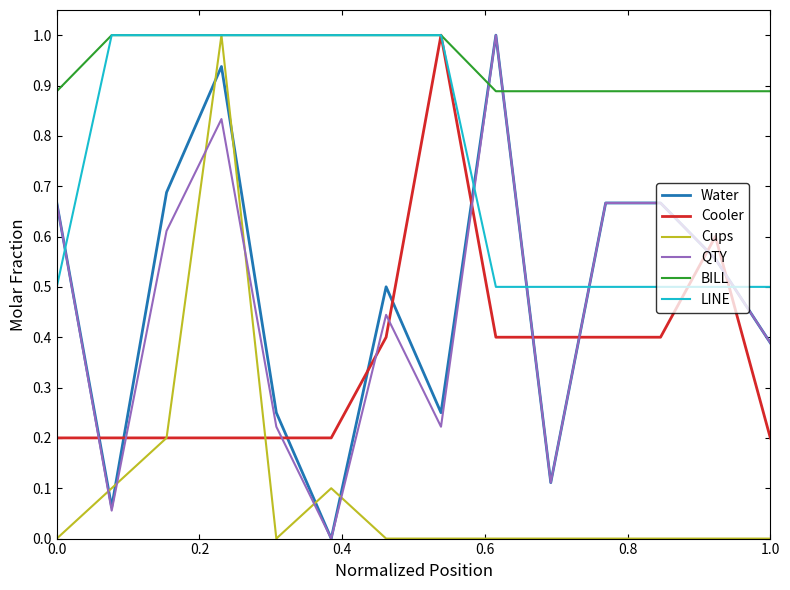

True or false: LINE and QTY intersect in this chart.

True